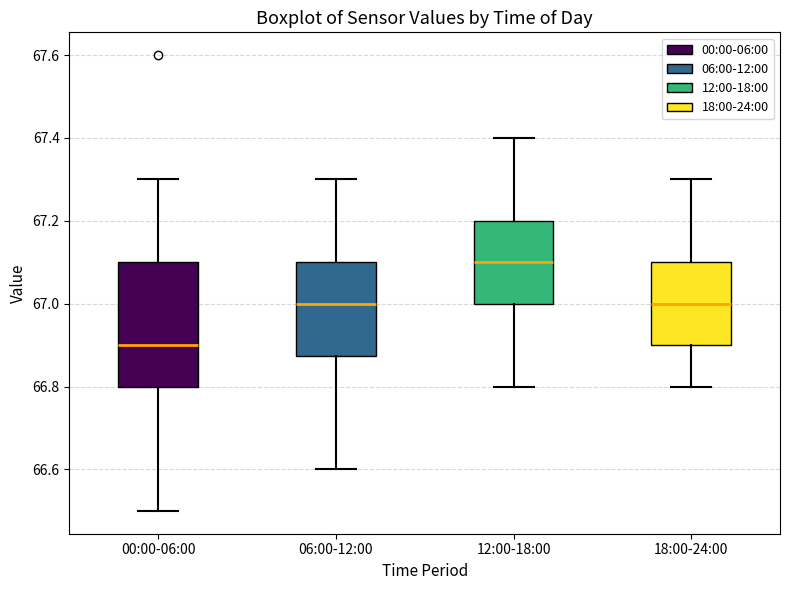

Which box is the tallest, from its lower edge to its upper edge?

00:00-06:00